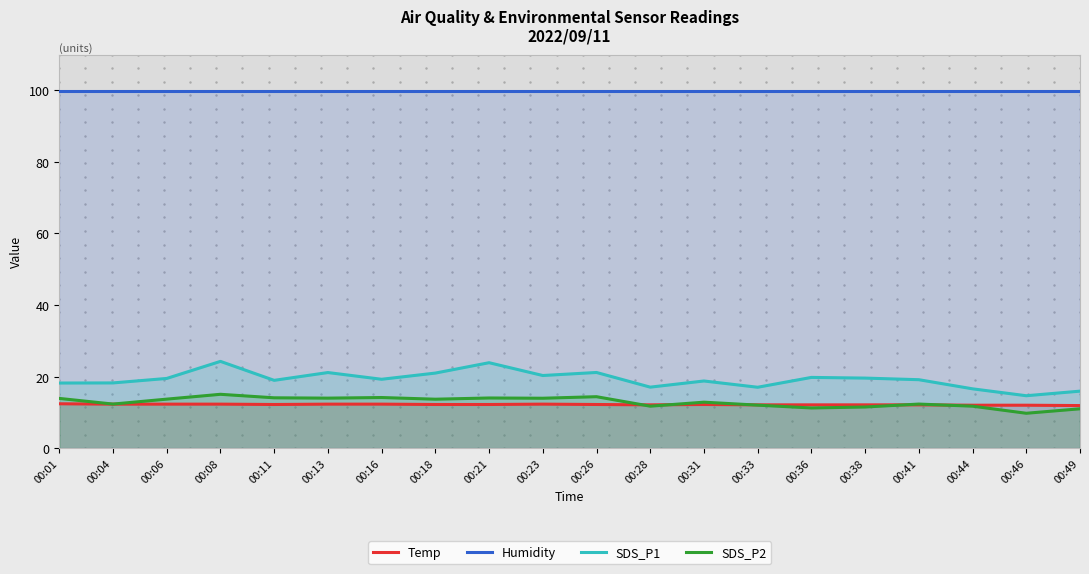

True or false: SDS_P2 has more than 2 points higher than both neighbors.

True